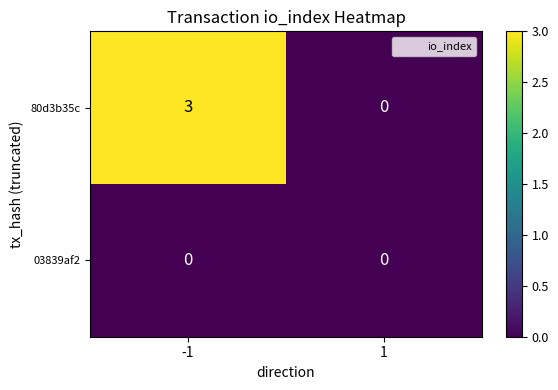

Reading right to left, transcribe all the data shown in this chart.

80d3b35c: 1=0	-1=3
03839af2: 1=0	-1=0